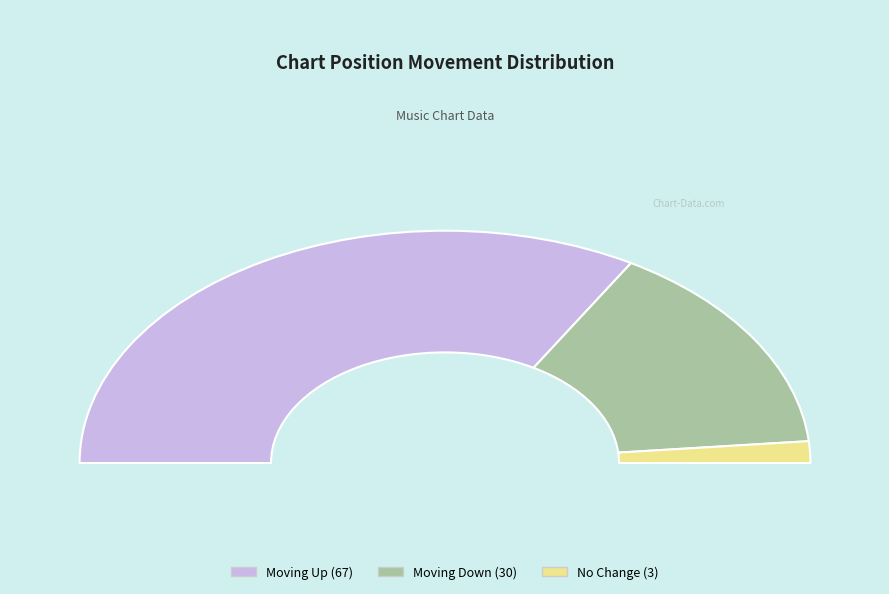

Rank the categories by value from highest to lowest.

up, down, -